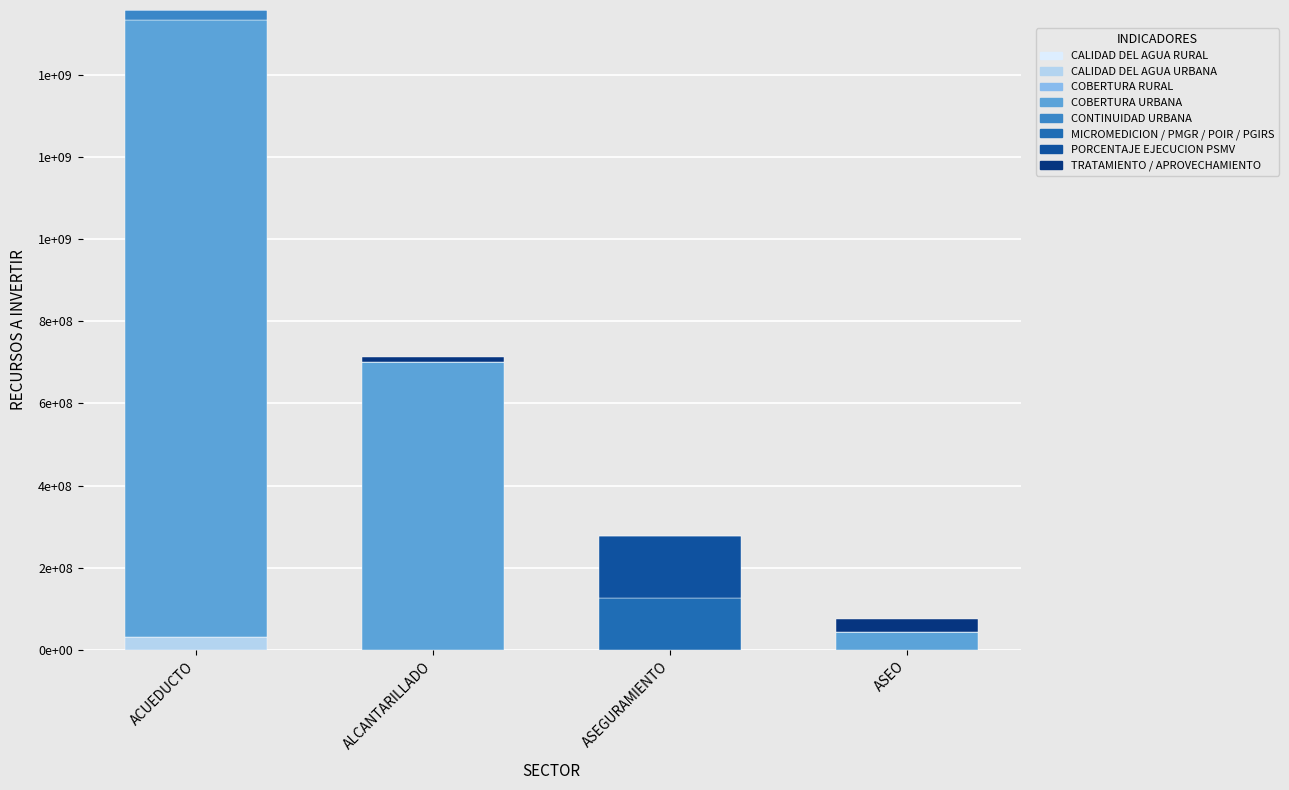

Are the bars horizontal?

No